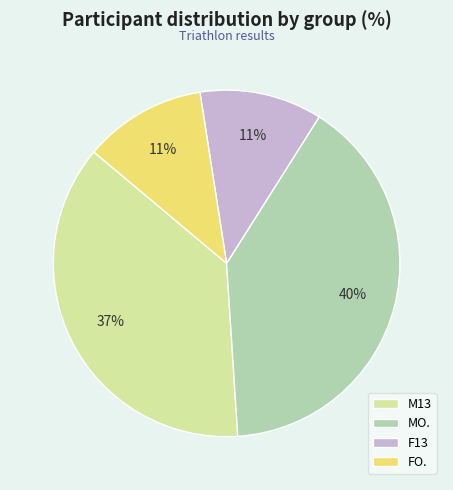

Do FO. and MO. together represent more than half of the pie?

Yes